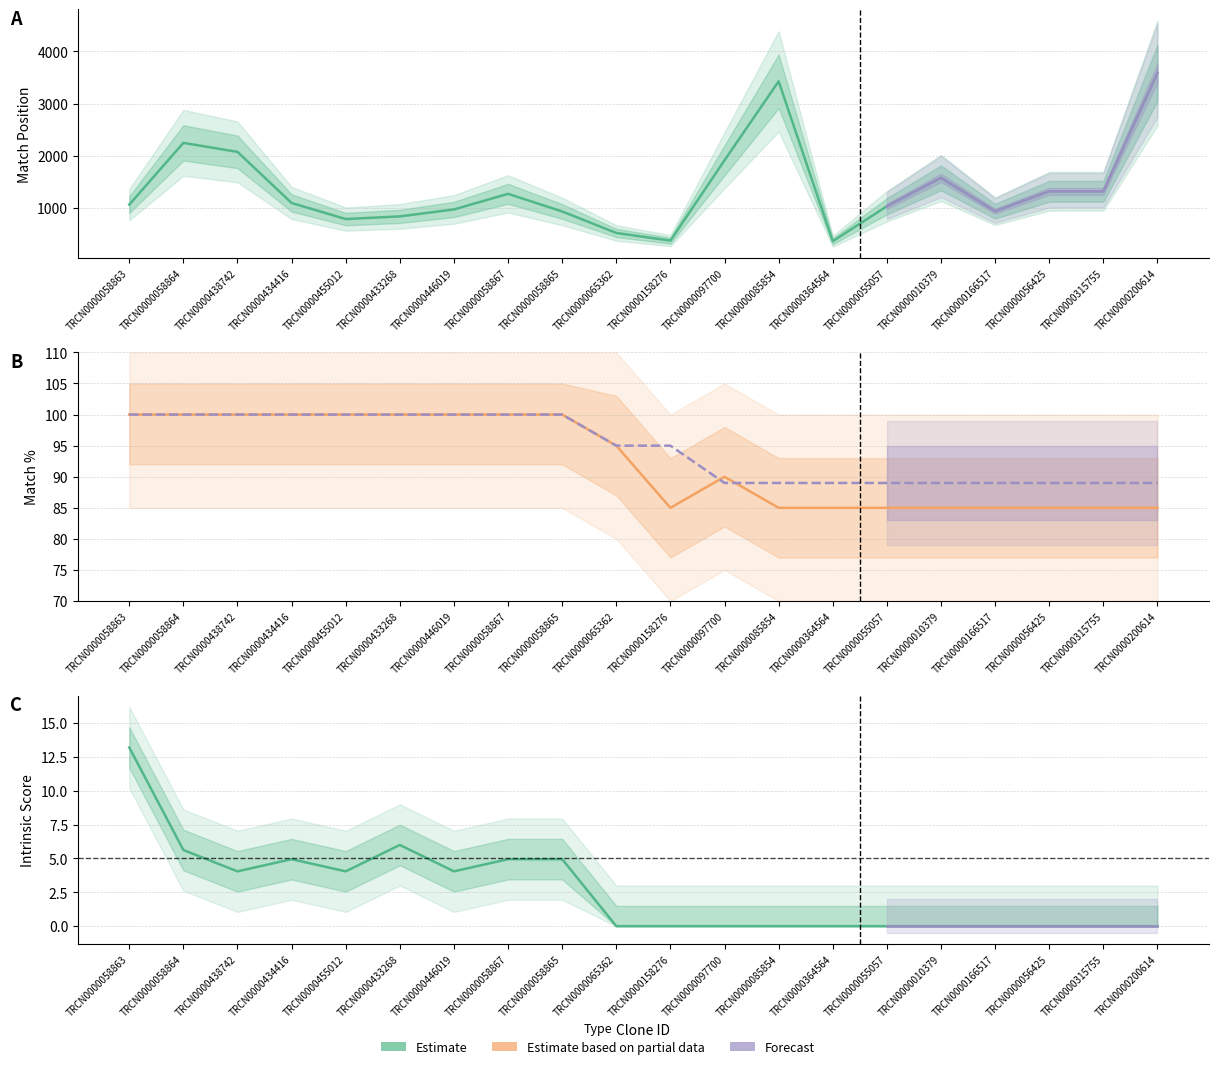

What is the average value of the SDR Match % series?

94.5